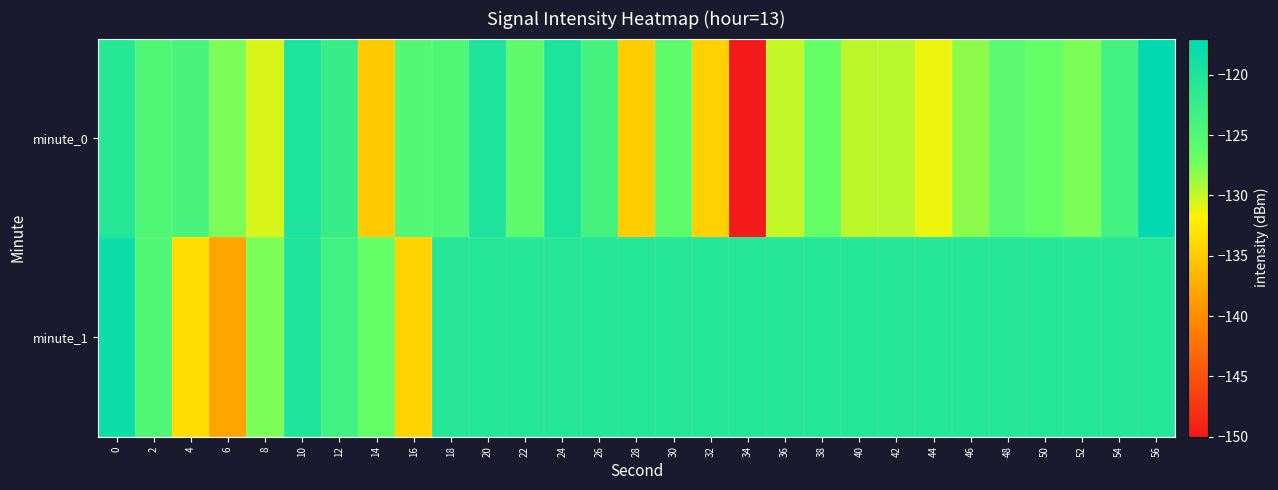

Rank the series by their maximum value, from lowest to highest.

minute_1, minute_0